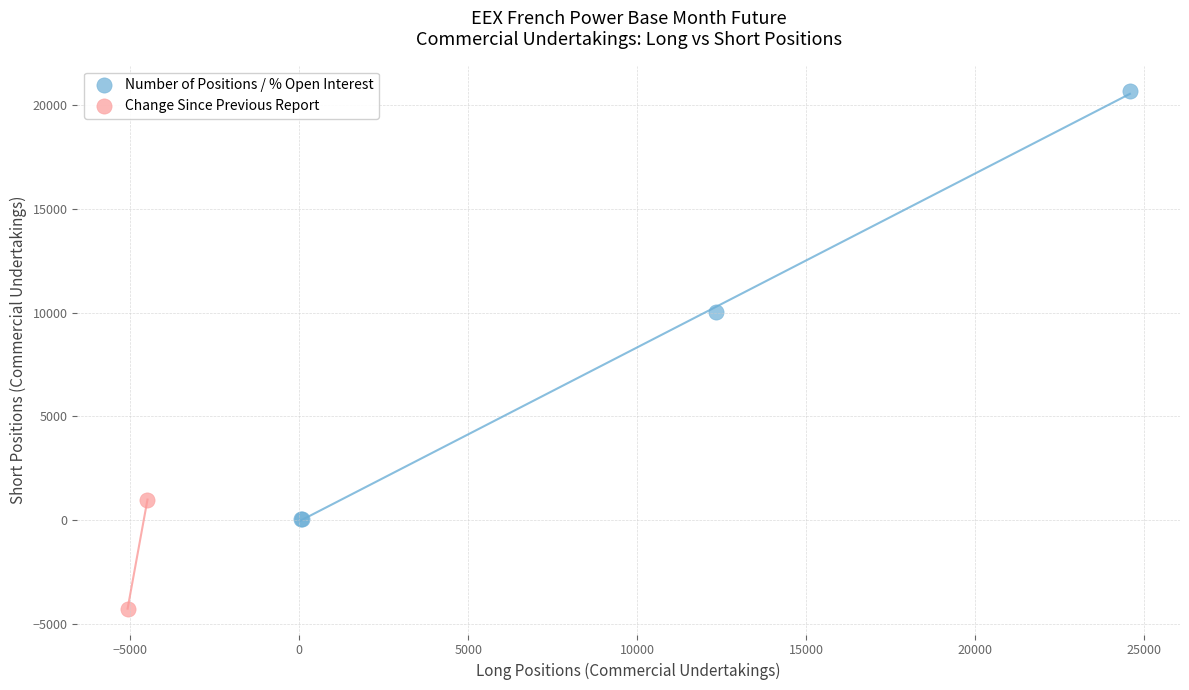

What are all the series names shown in the legend?

Number of Positions / % Open Interest, Change Since Previous Report